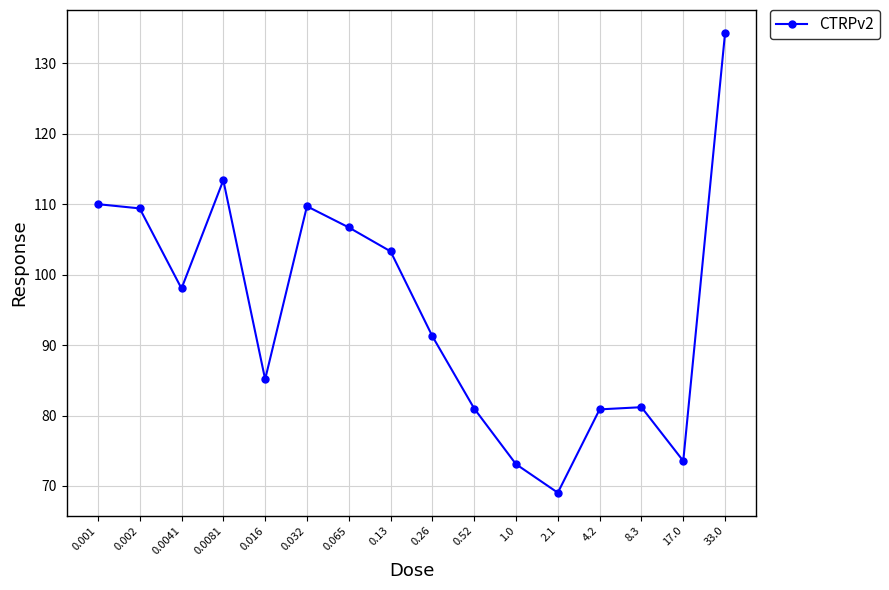

Is it true that the value at 0.002 is 167.2?

False